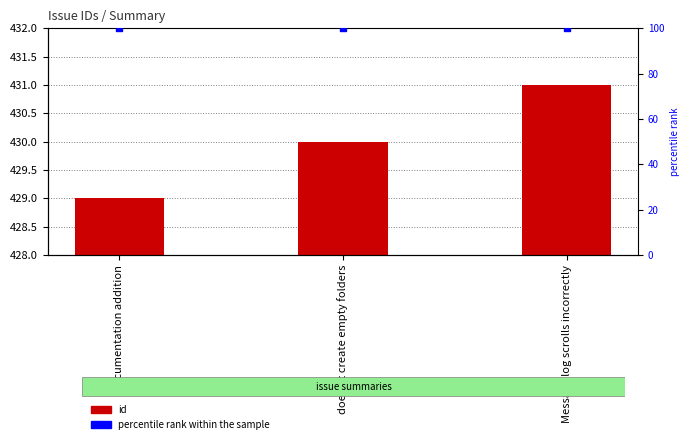

Which series has the largest total across all categories?

id